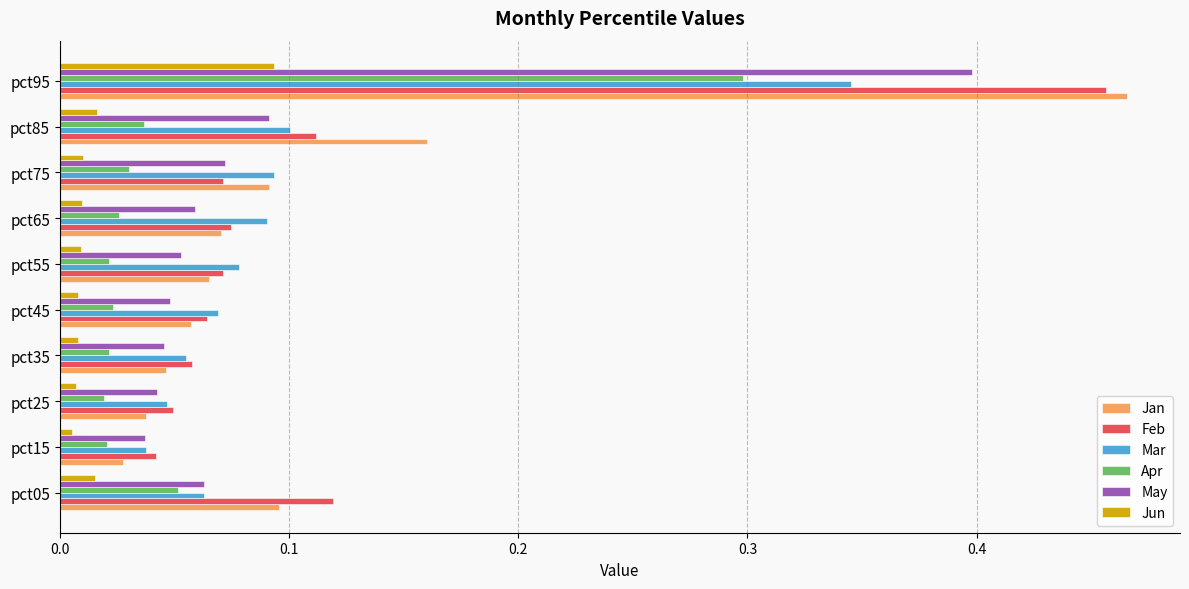

At which category is the sum across all series the highest?

pct95